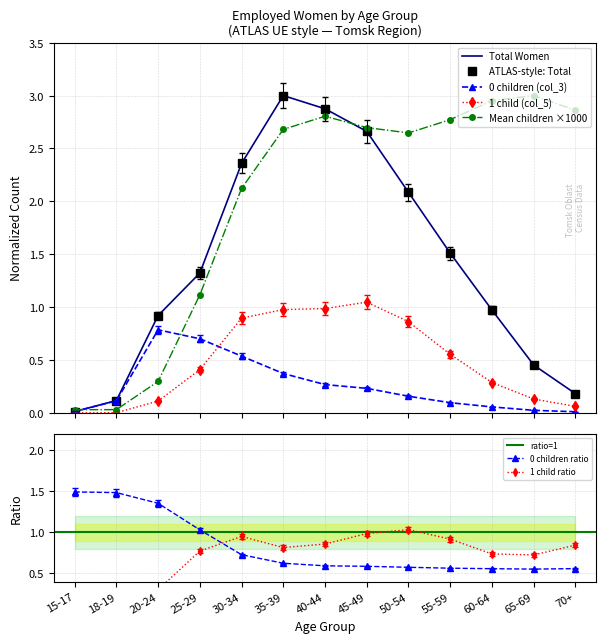

The 0 children ratio series shows 0.6 at 45-49. True or false?

True